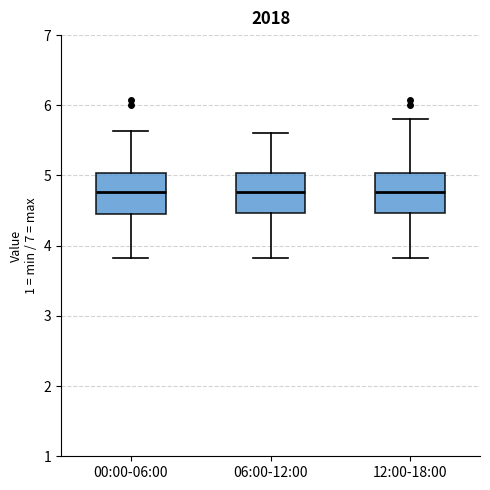

Reading left to right, transcribe this box plot: for each box, give where its median line is, the range the box spans, and where its two whiskers end, as read against the y-axis. The values are not printed on the chart, so give them approximately, as read against the axis.

00:00-06:00: median 4.8, box 4.5 to 5.0, whiskers 3.8 to 5.6
06:00-12:00: median 4.8, box 4.5 to 5.0, whiskers 3.8 to 5.6
12:00-18:00: median 4.8, box 4.5 to 5.0, whiskers 3.8 to 5.8